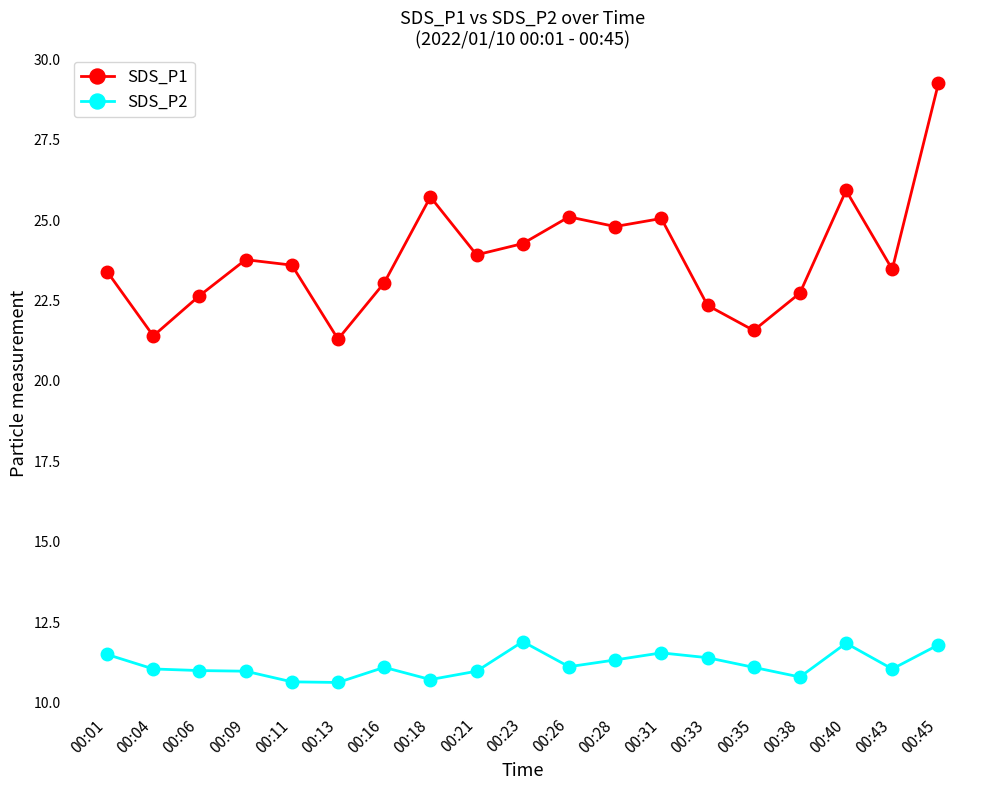

The SDS_P2 series shows 11.8 at 00:45. True or false?

True